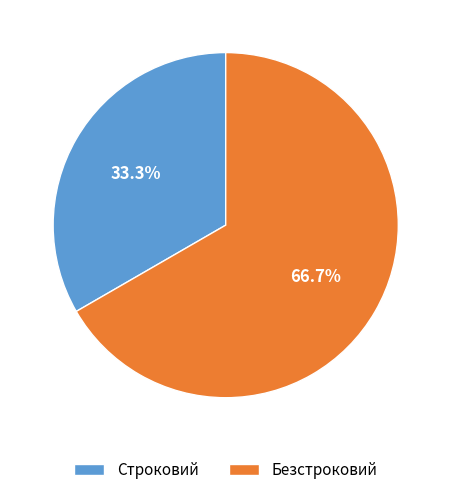

Between Строковий and Безстроковий, which is larger?

Безстроковий